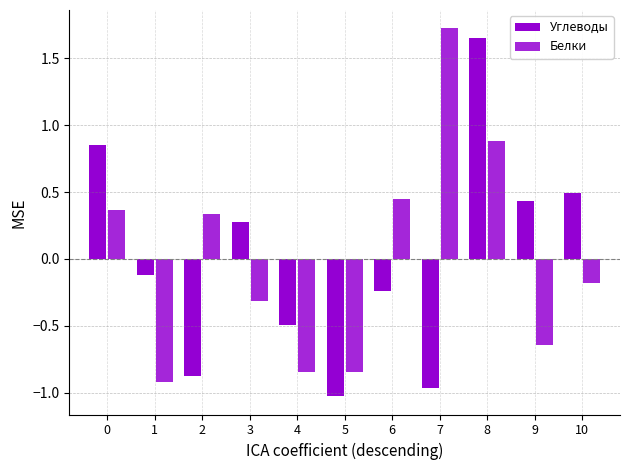

Which series has the largest total across all categories?

Углеводы